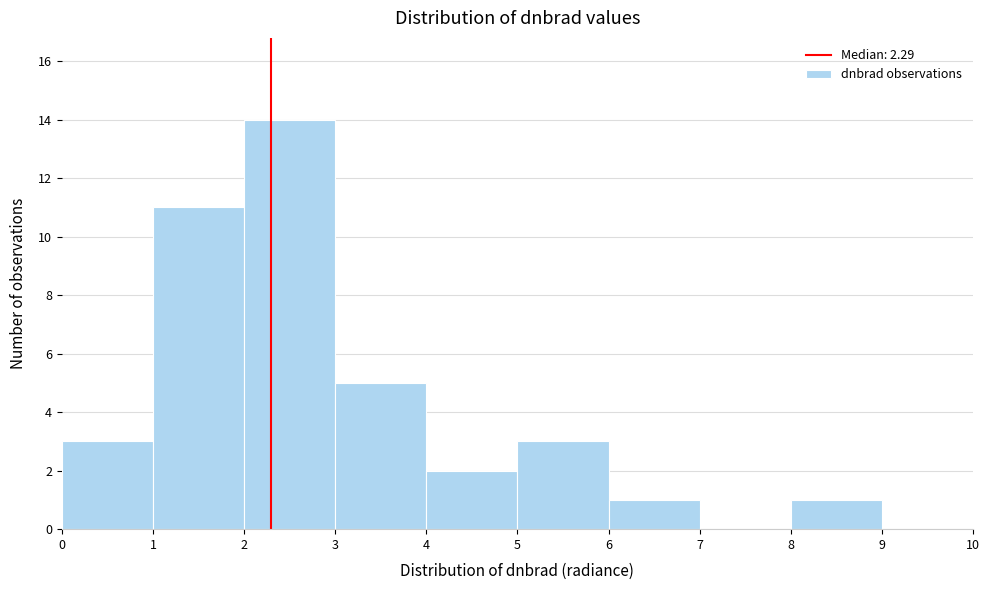

Reading left to right, transcribe this chart: for each bar, give the range it covers on the x-axis and its height. The values are not printed on the chart, so give them approximately, as read against the axis.

0 to 1: 3
1 to 2: 11
2 to 3: 14
3 to 4: 5
4 to 5: 2
5 to 6: 3
6 to 7: 1
7 to 8: 0
8 to 9: 1
9 to 10: 0